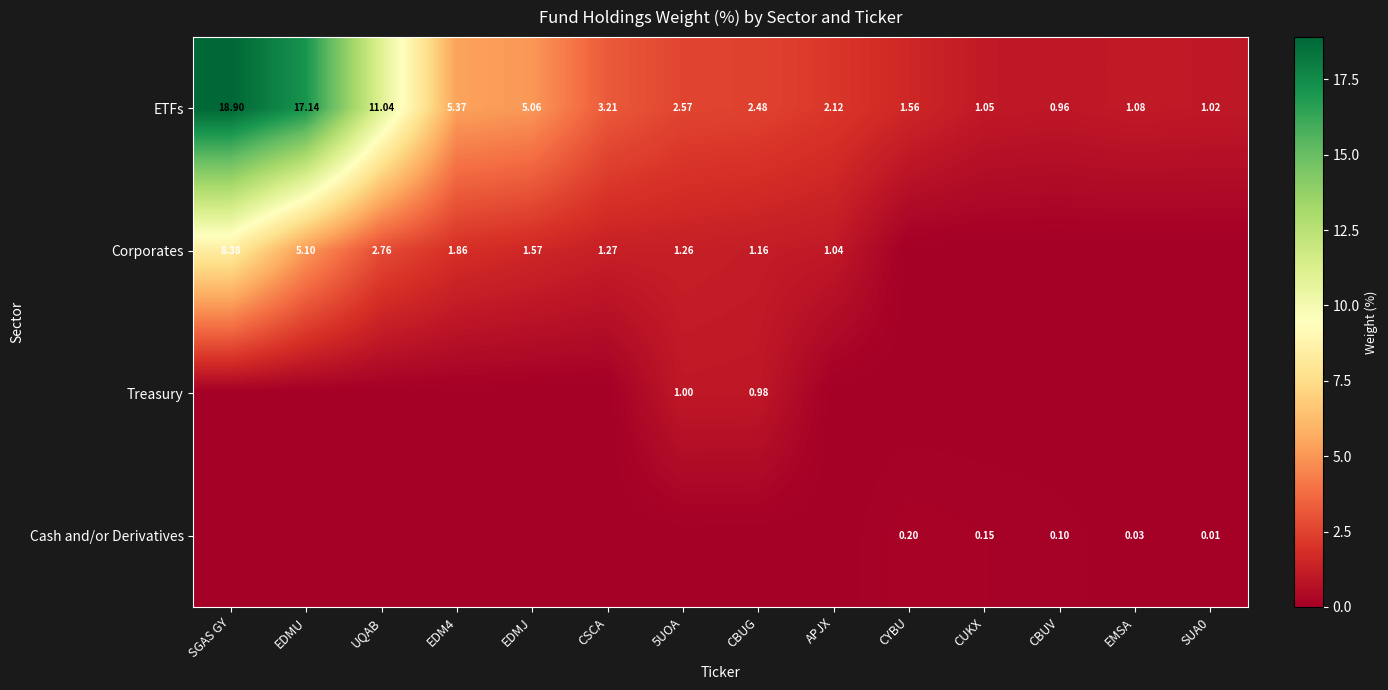

What is the highest value of the ETFs series?

18.9